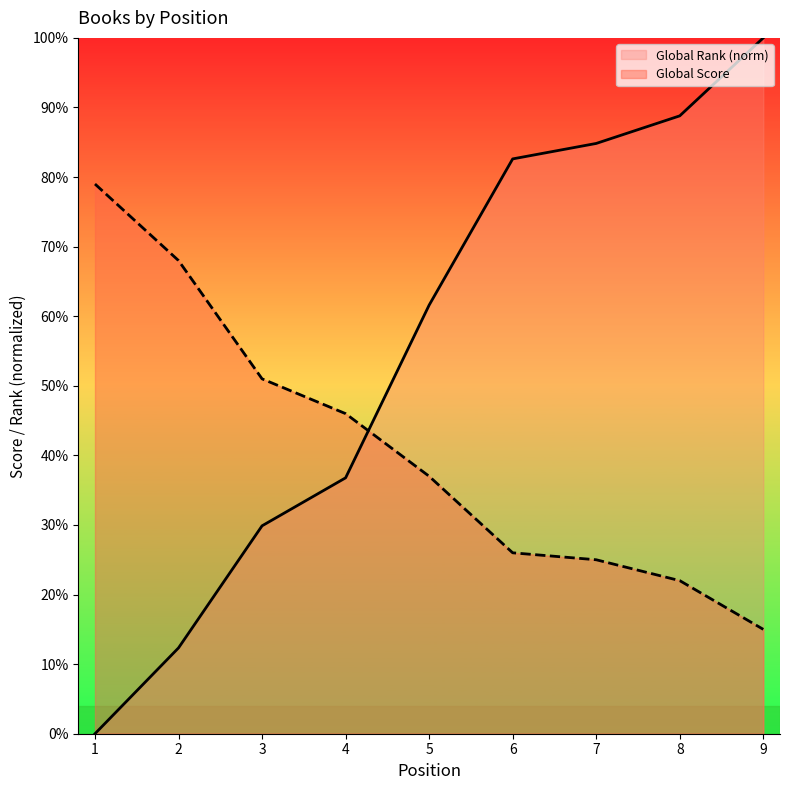

What is the sum of all Global Rank values?

496.8